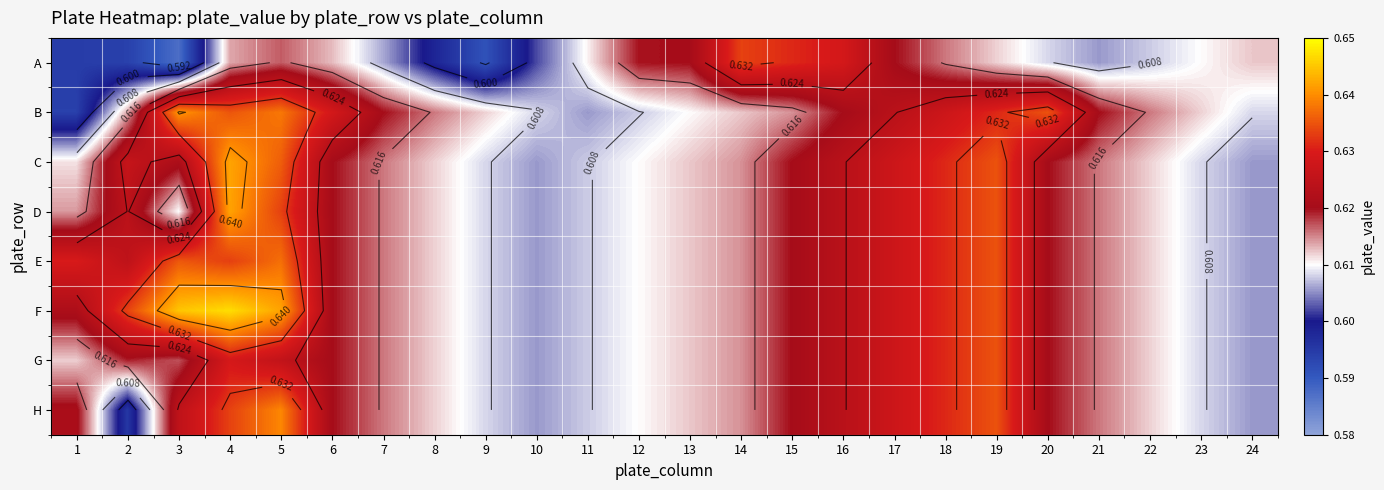

Which series has the largest total across all categories?

F